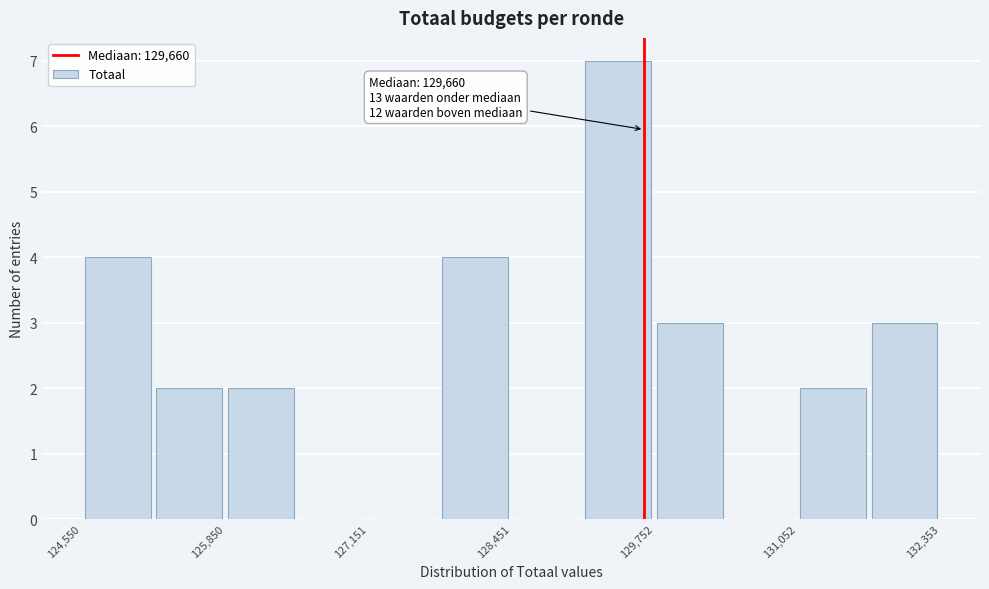

Read against the x-axis, roughly where is the centre of the tallest bar?

129400